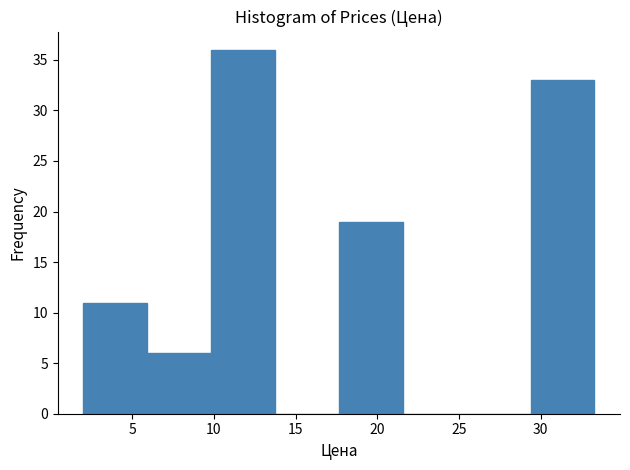

Reading left to right, list every bar in this chart as the range it spans on the x-axis followed by its height. Neither the bar edges nor the heights are printed on the chart, so give them approximately, as read against the axes.

2.0 to 6.0: 11
6.0 to 10.0: 6
10.0 to 13.5: 36
13.5 to 17.5: 0
17.5 to 21.5: 19
21.5 to 25.5: 0
25.5 to 29.5: 0
29.5 to 33.5: 33